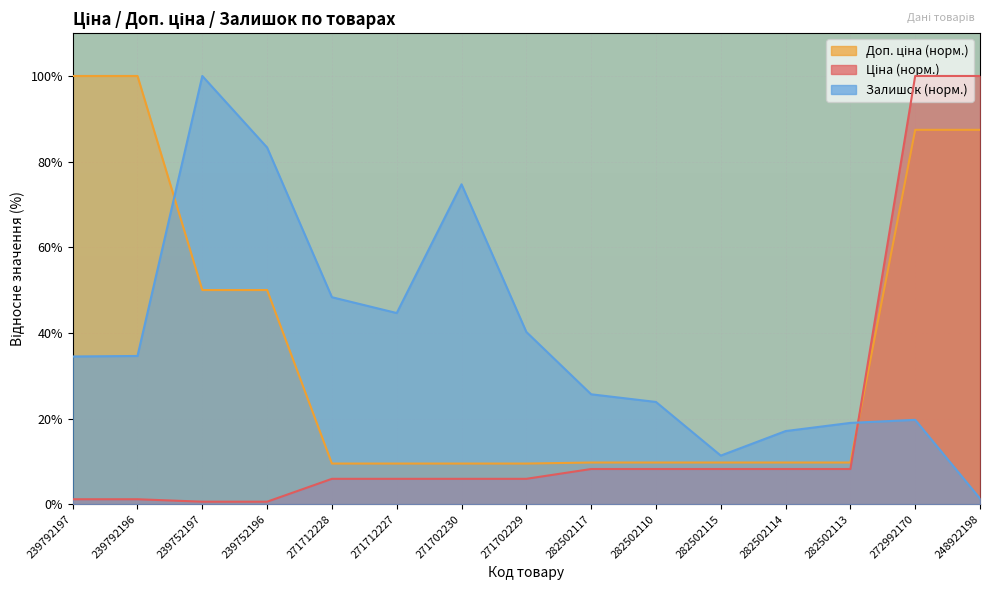

What is the label of the 9th point from the left?

282502117